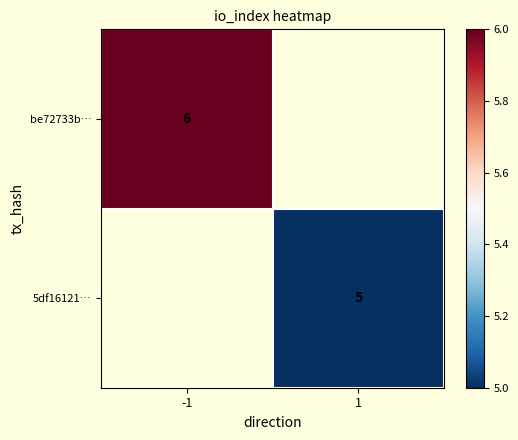

At how many categories does at least one series exceed 5?

1